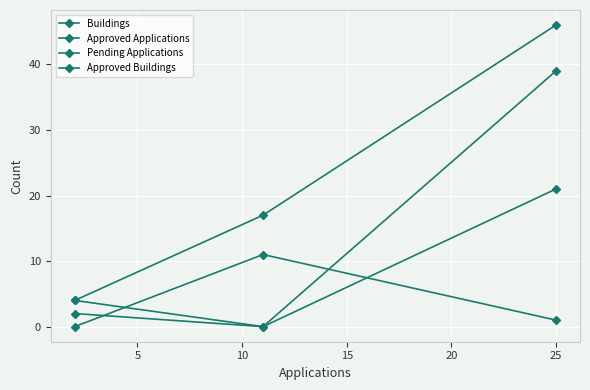

Is this an area chart (filled region under the line)?

No